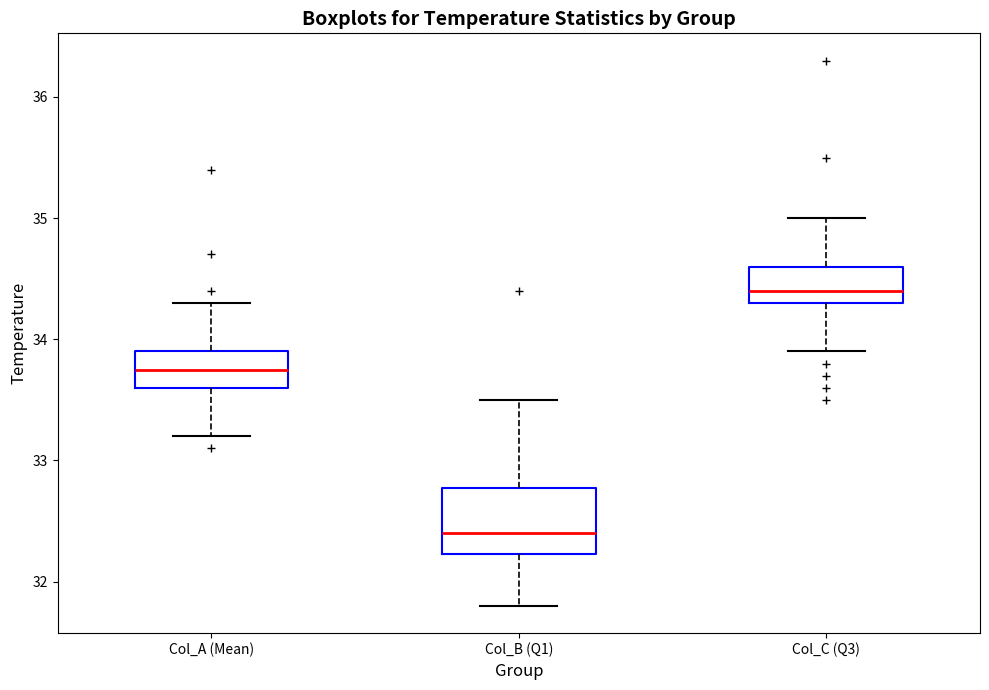

Reading left to right, transcribe this box plot: for each box, give where its median line is, the range the box spans, and where its two whiskers end, as read against the y-axis. The values are not printed on the chart, so give them approximately, as read against the axis.

Col_A (Mean): median 33.8, box 33.6 to 33.9, whiskers 33.2 to 34.3
Col_B (Q1): median 32.4, box 32.2 to 32.8, whiskers 31.8 to 33.5
Col_C (Q3): median 34.4, box 34.3 to 34.6, whiskers 33.9 to 35.0